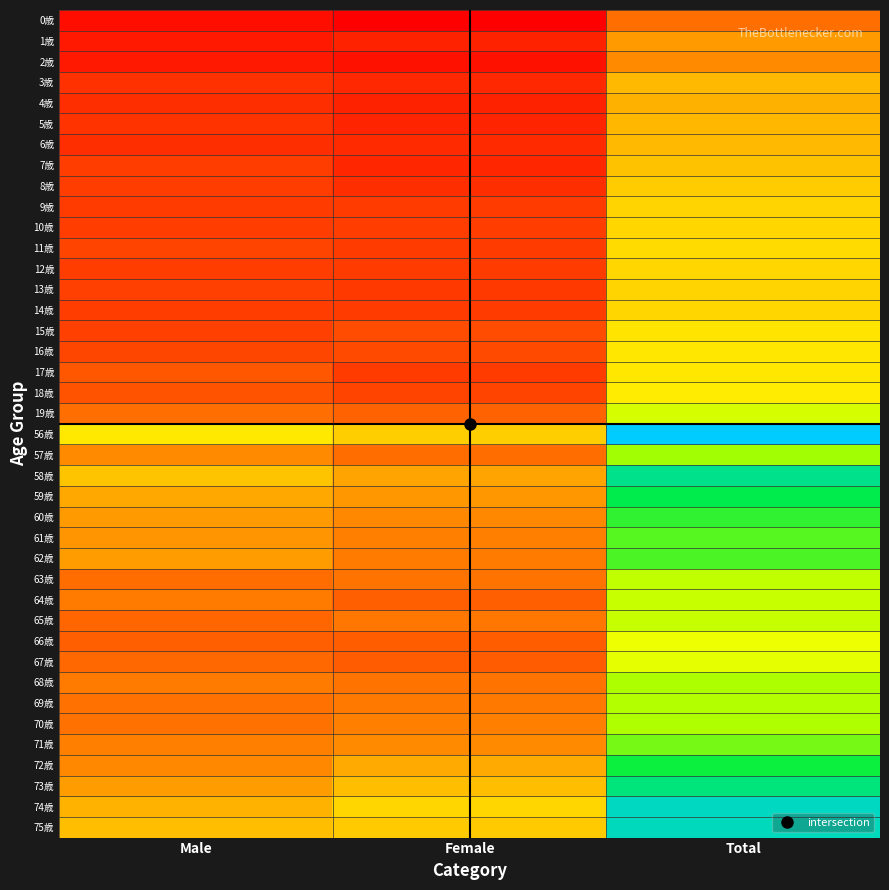

Reading right to left, extract all data points from this chart.

0歳: Total=530	Female=244	Male=286
1歳: Total=647	Female=332	Male=315
2歳: Total=603	Female=289	Male=314
3歳: Total=722	Female=351	Male=371
4歳: Total=700	Female=335	Male=365
5歳: Total=718	Female=342	Male=376
6歳: Total=725	Female=359	Male=366
7歳: Total=747	Female=344	Male=403
8歳: Total=772	Female=367	Male=405
9歳: Total=799	Female=401	Male=398
10歳: Total=807	Female=404	Male=403
11歳: Total=820	Female=398	Male=422
12歳: Total=806	Female=401	Male=405
13歳: Total=801	Female=392	Male=409
14歳: Total=805	Female=401	Male=404
15歳: Total=856	Female=444	Male=412
16歳: Total=868	Female=438	Male=430
17歳: Total=868	Female=399	Male=469
18歳: Total=881	Female=421	Male=460
19歳: Total=1028	Female=498	Male=530
56歳: Total=1646	Female=777	Male=869
57歳: Total=1130	Female=526	Male=604
58歳: Total=1418	Female=666	Male=752
59歳: Total=1310	Female=633	Male=677
60歳: Total=1244	Female=598	Male=646
61歳: Total=1204	Female=574	Male=630
62歳: Total=1217	Female=567	Male=650
63歳: Total=1071	Female=544	Male=527
64歳: Total=1056	Female=491	Male=565
65歳: Total=1063	Female=551	Male=512
66歳: Total=981	Female=487	Male=494
67歳: Total=998	Female=481	Male=517
68歳: Total=1110	Female=543	Male=567
69歳: Total=1099	Female=560	Male=539
70歳: Total=1108	Female=573	Male=535
71歳: Total=1174	Female=601	Male=573
72歳: Total=1283	Female=684	Male=599
73歳: Total=1393	Female=740	Male=653
74歳: Total=1517	Female=808	Male=709
75歳: Total=1505	Female=767	Male=738